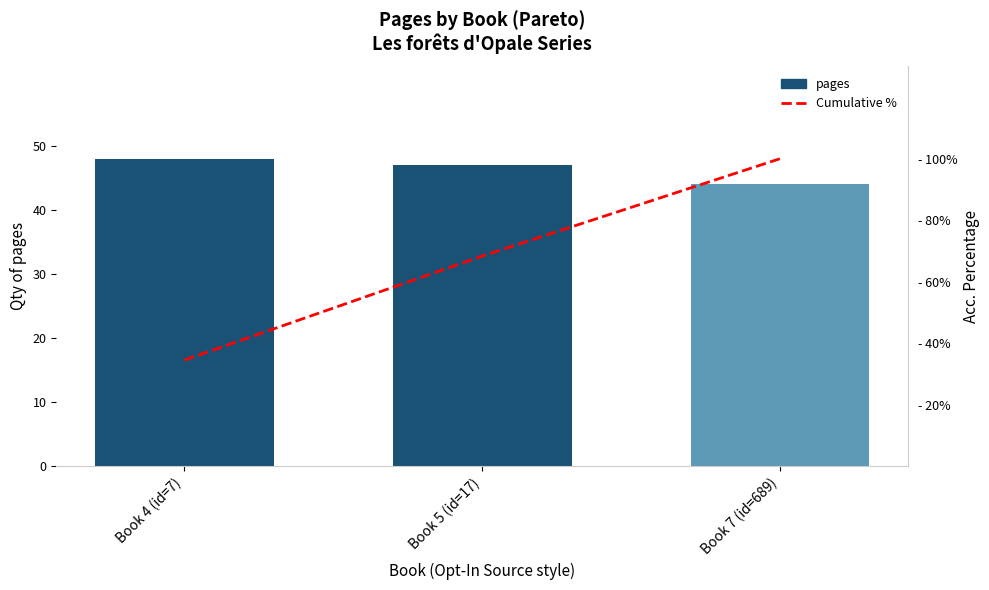

What is the label of the 1st bar from the right?

Book 7 (id=689)